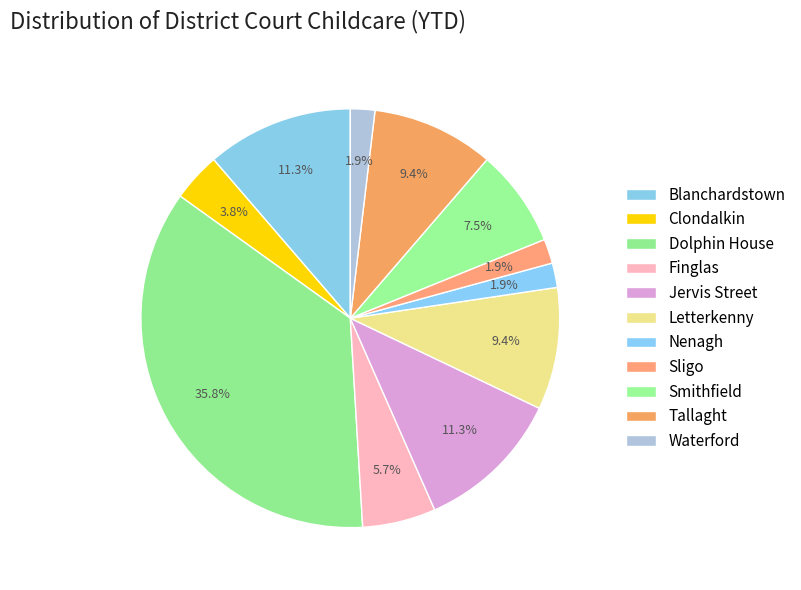

Rank the categories by value from highest to lowest.

Dolphin House, Blanchardstown, Jervis Street, Letterkenny, Tallaght, Smithfield, Finglas, Clondalkin, Nenagh, Sligo, Waterford